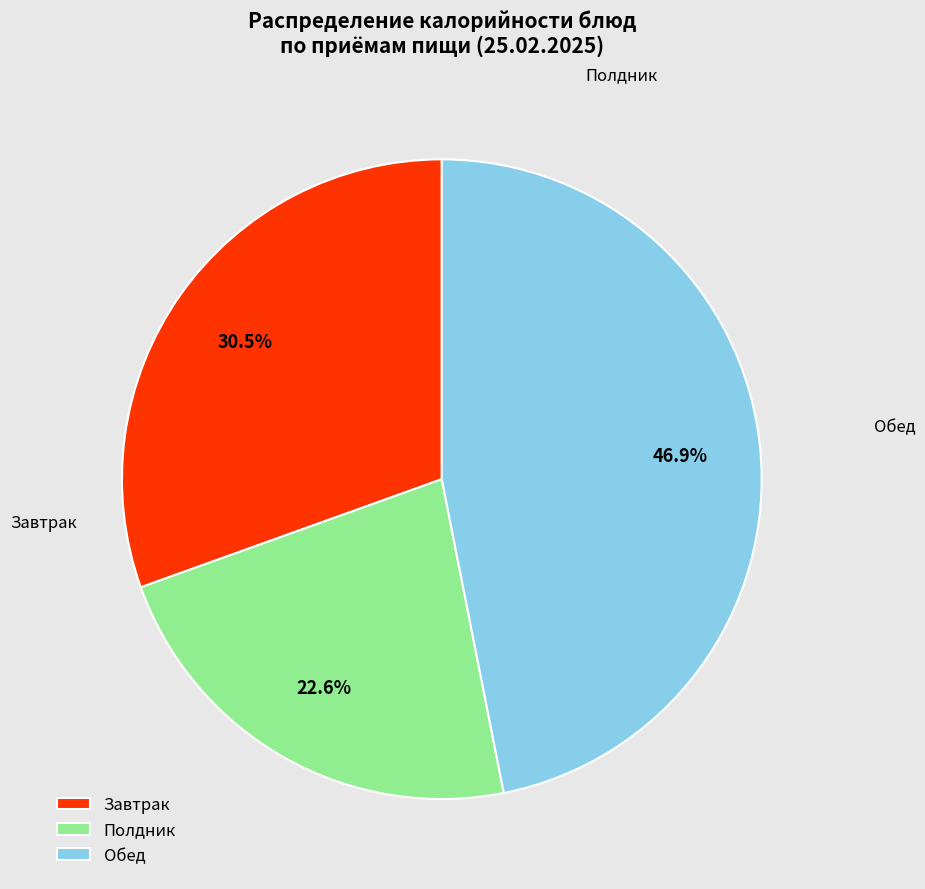

How much of the chart is everything except Завтрак?

69.5%